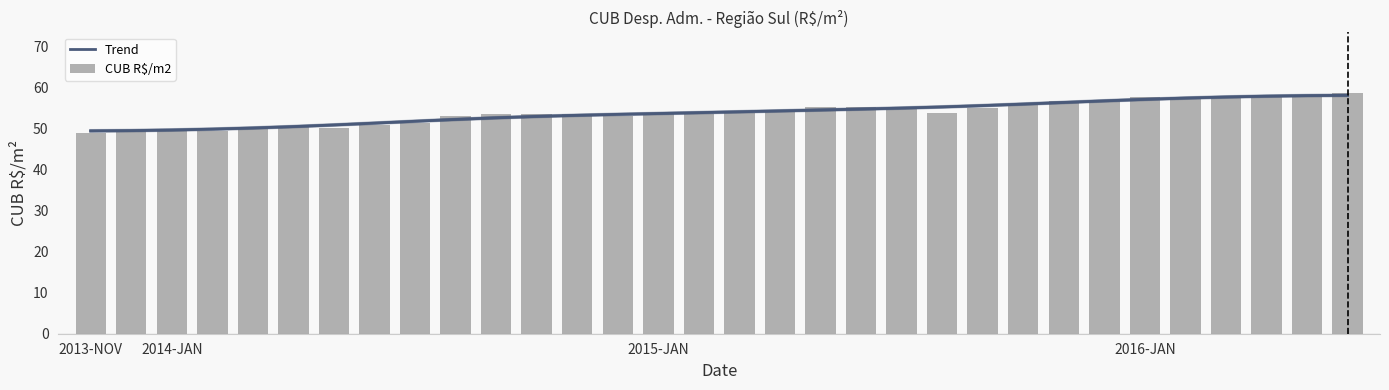

What is the minimum value for CUB R$/m2?

48.9